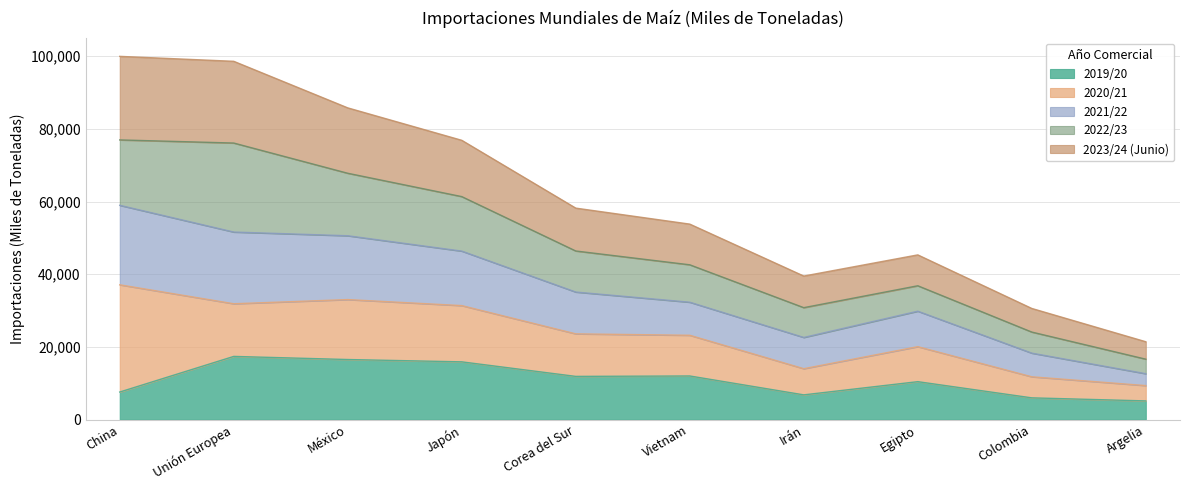

Does the chart display data point markers on the line(s)?

No